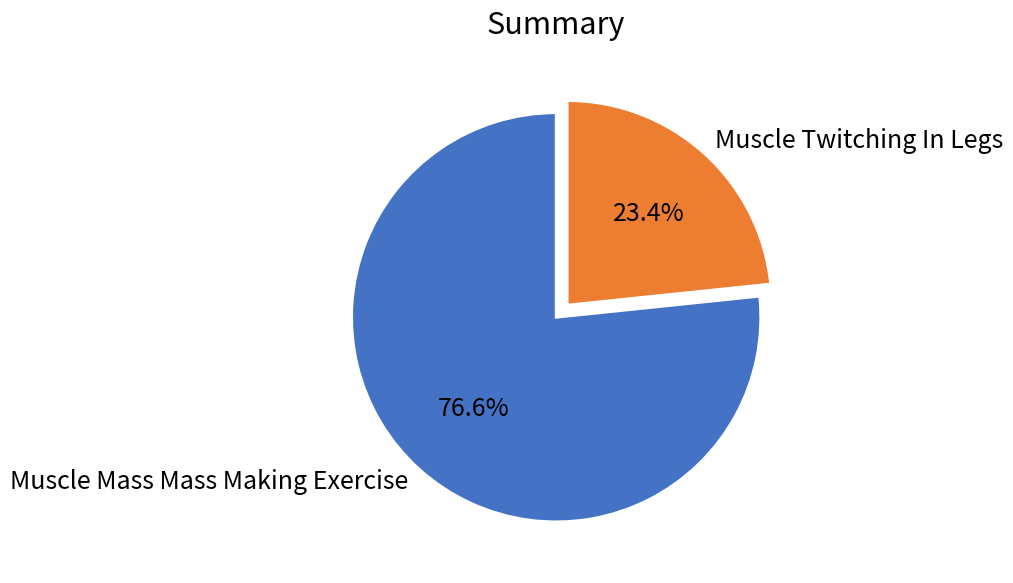

Which slice is the largest?

Muscle Mass Mass Making Exercise